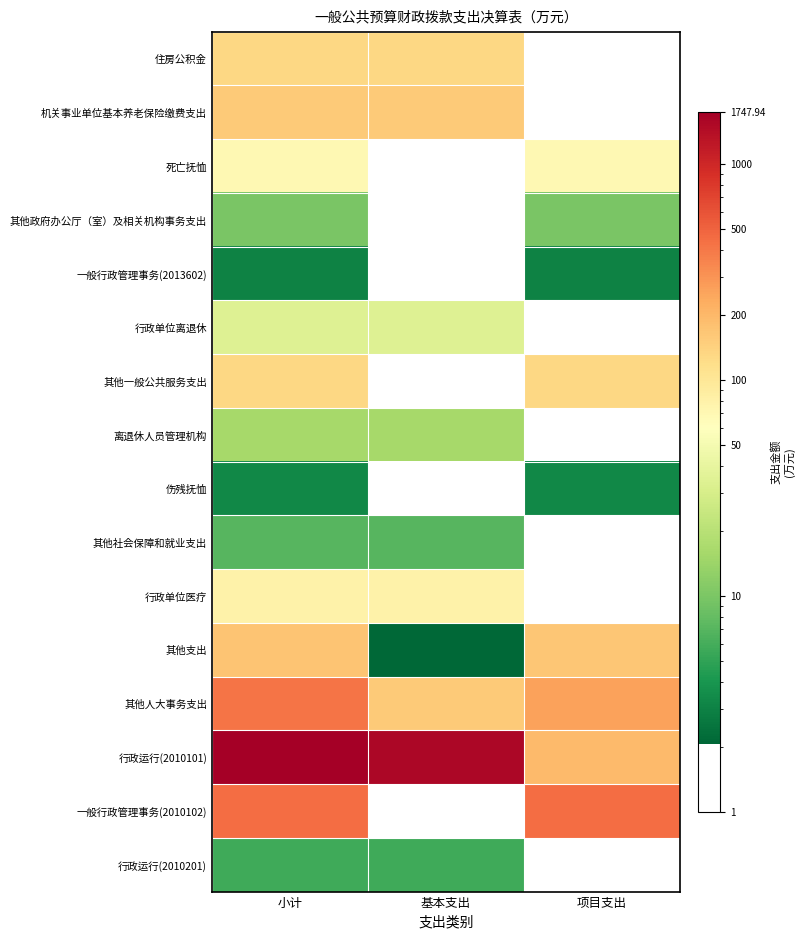

Rank the series by their maximum value, from lowest to highest.

一般行政管理事务(2013602), 伤残抚恤, 行政运行(2010201), 其他社会保障和就业支出, 其他政府办公厅（室）及相关机构事务支出, 离退休人员管理机构, 行政单位离退休, 死亡抚恤, 行政单位医疗, 其他一般公共服务支出, 住房公积金, 机关事业单位基本养老保险缴费支出, 其他支出, 其他人大事务支出, 一般行政管理事务(2010102), 行政运行(2010101)